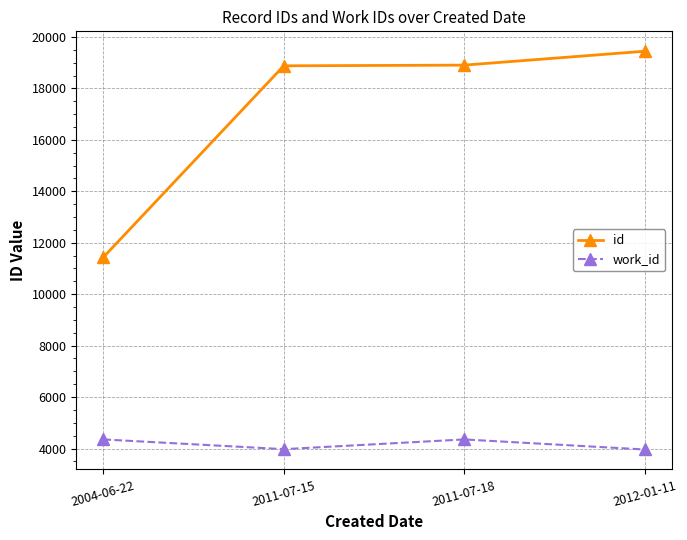

What is the value of the work_id point at the 3rd from the left?

4353